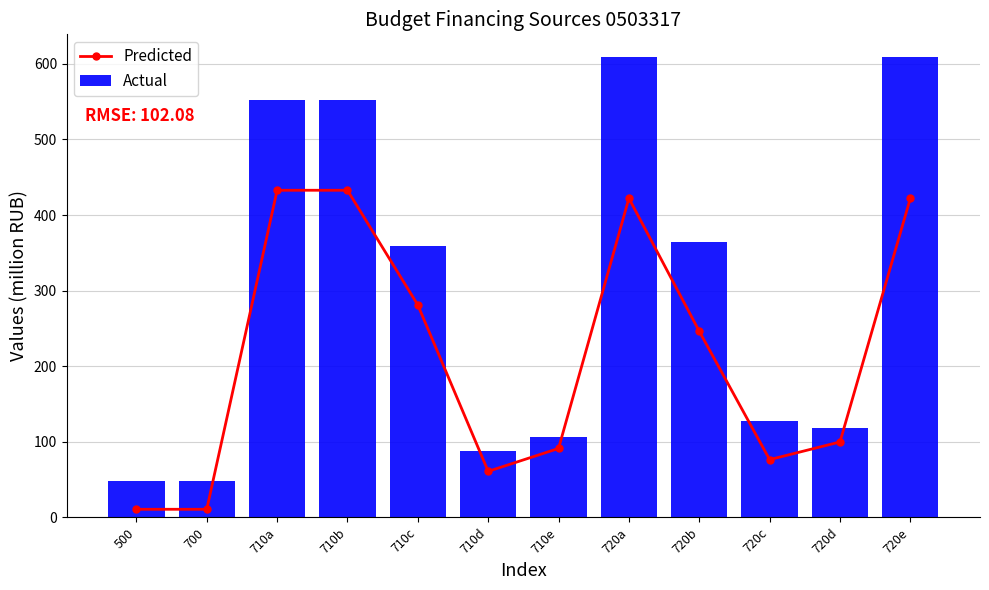

At 710c, list the series in order from largest to smallest.

Actual, Predicted